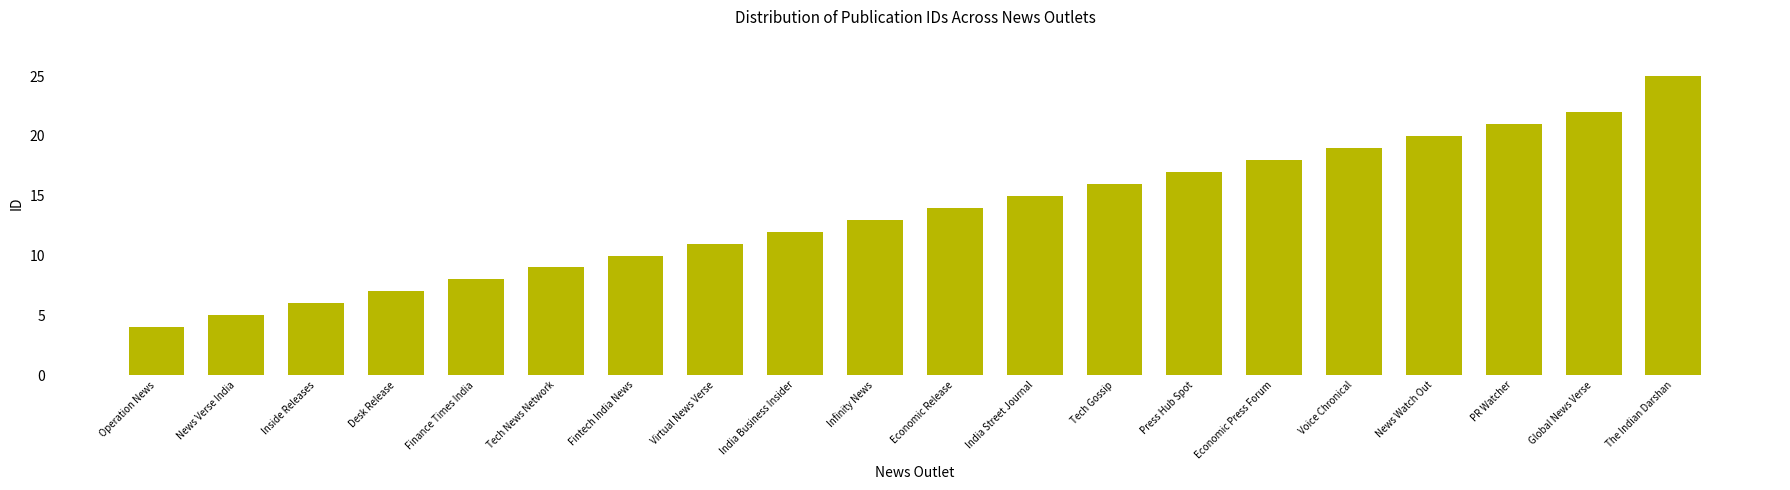

Reading right to left, list all the values displayed in this chart.

25	22	21	20	19	18	17	16	15	14	13	12	11	10	9	8	7	6	5	4